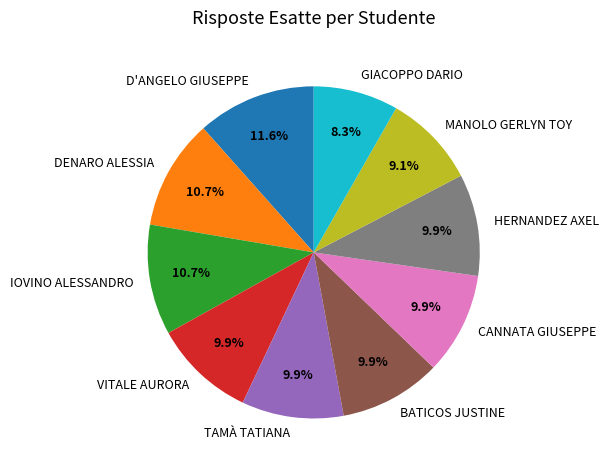

The HERNANDEZ AXEL slice represents 3% of the pie. True or false?

False